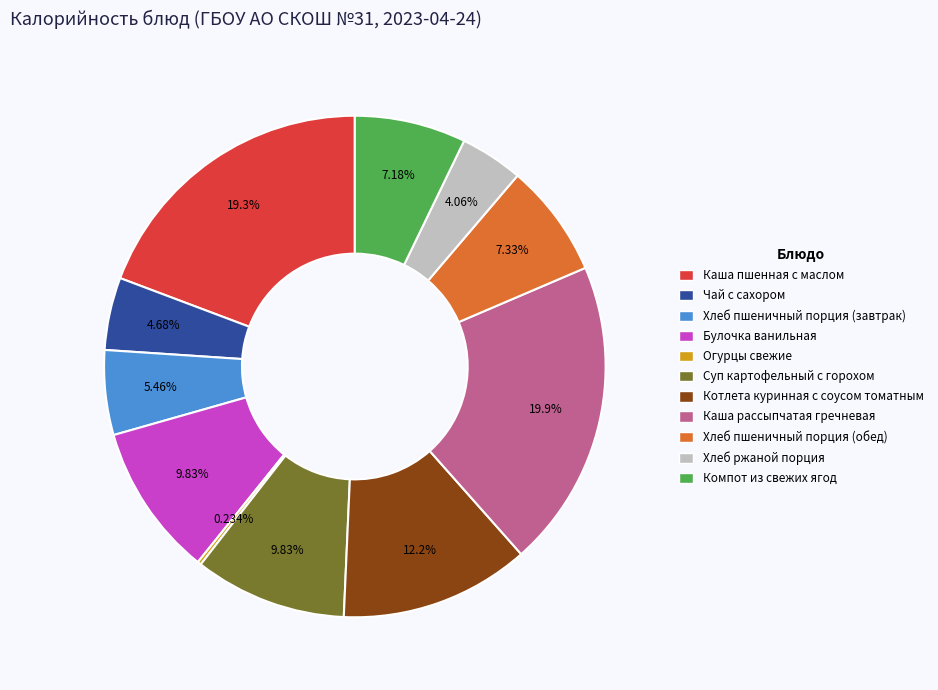

What is the ratio of the value at Булочка ванильная to the value at Хлеб пшеничный порция (обед)?

1.3